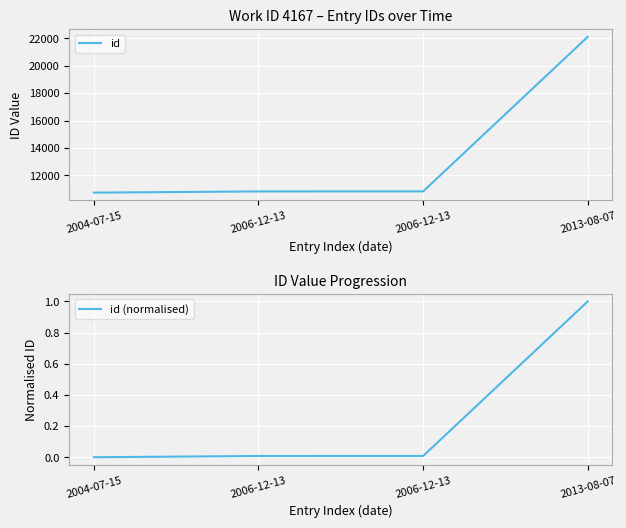

Reading left to right, transcribe all the data shown in this chart.

id: 2004-07-15=10748.0	2006-12-13=10836.0	2006-12-13=10837.0	2013-08-07=22101.0
id (normalised): 2004-07-15=0.0	2006-12-13=0.0	2006-12-13=0.0	2013-08-07=1.0